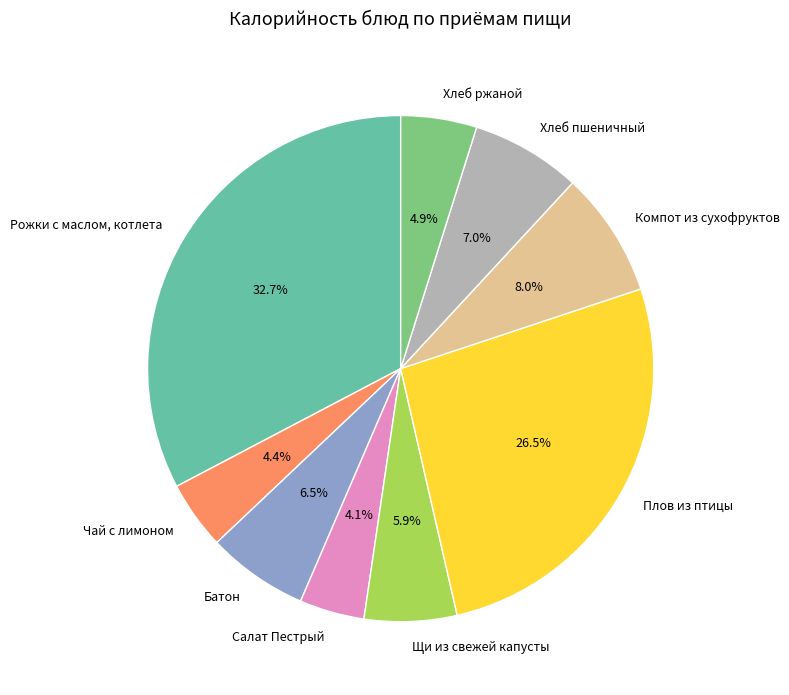

How many segments does this pie chart have?

9